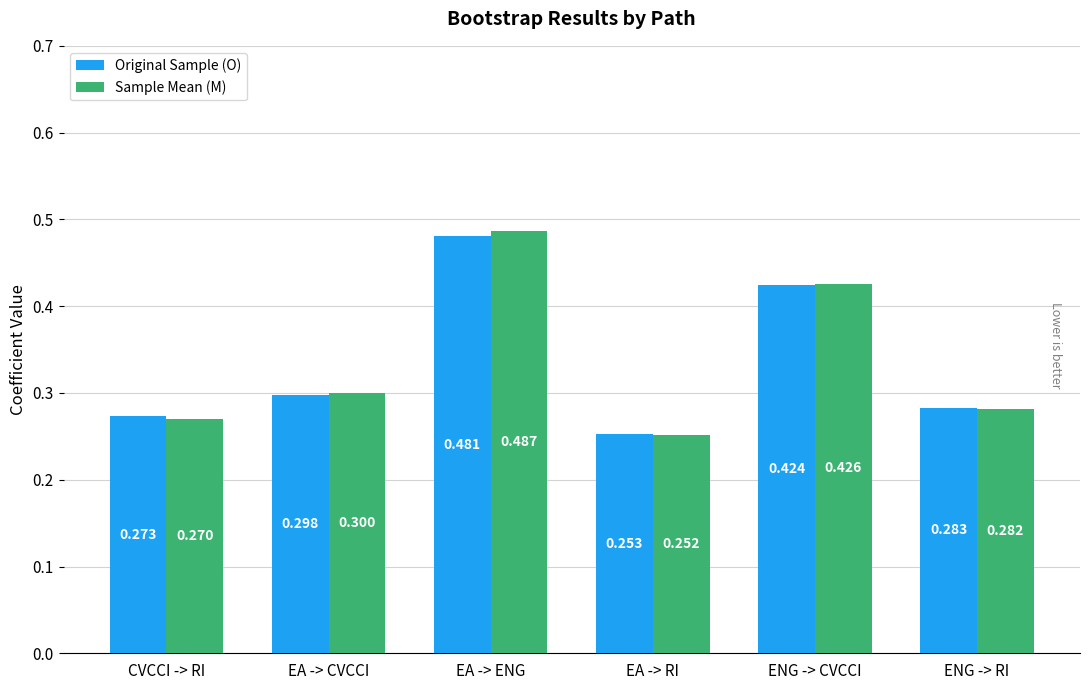

Which series has the widest spread of values?

Sample Mean (M)